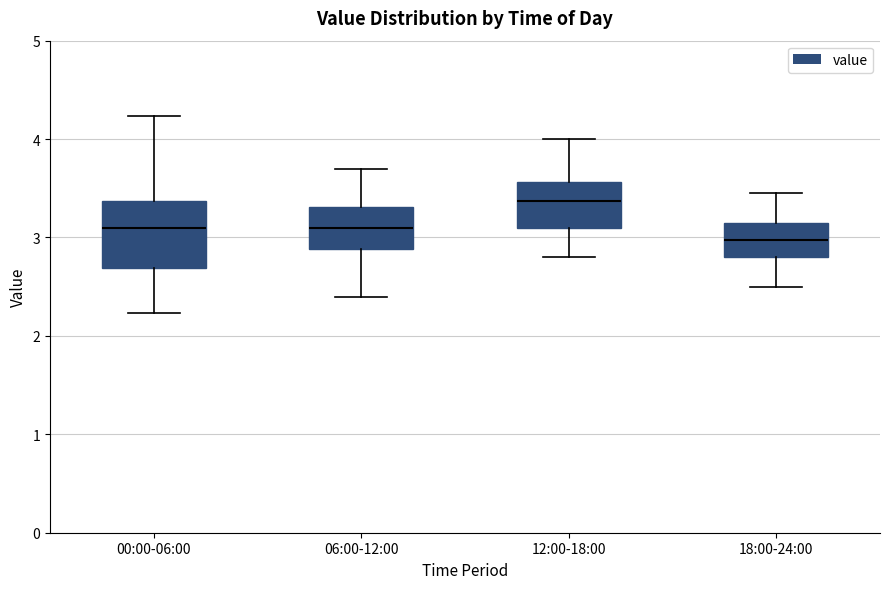

Where does the median line of the box for 06:00-12:00 sit on the y-axis? The values are not printed on the chart, so give them approximately, as read against the axis.

3.1